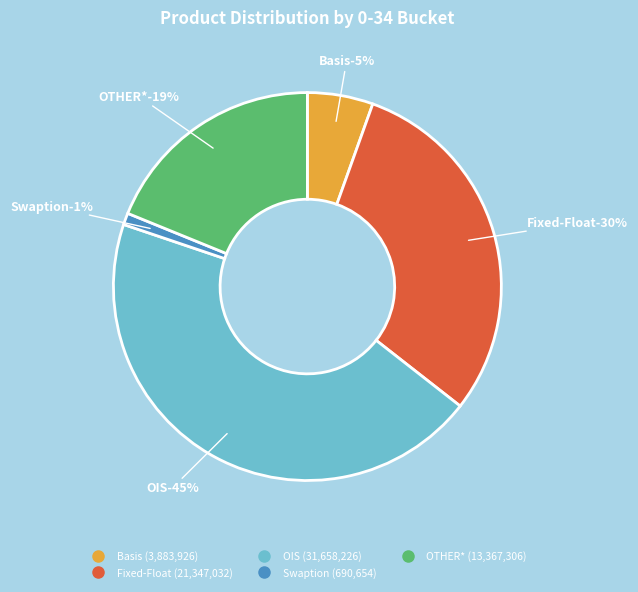

What is the smallest slice in the pie chart?

Swaption